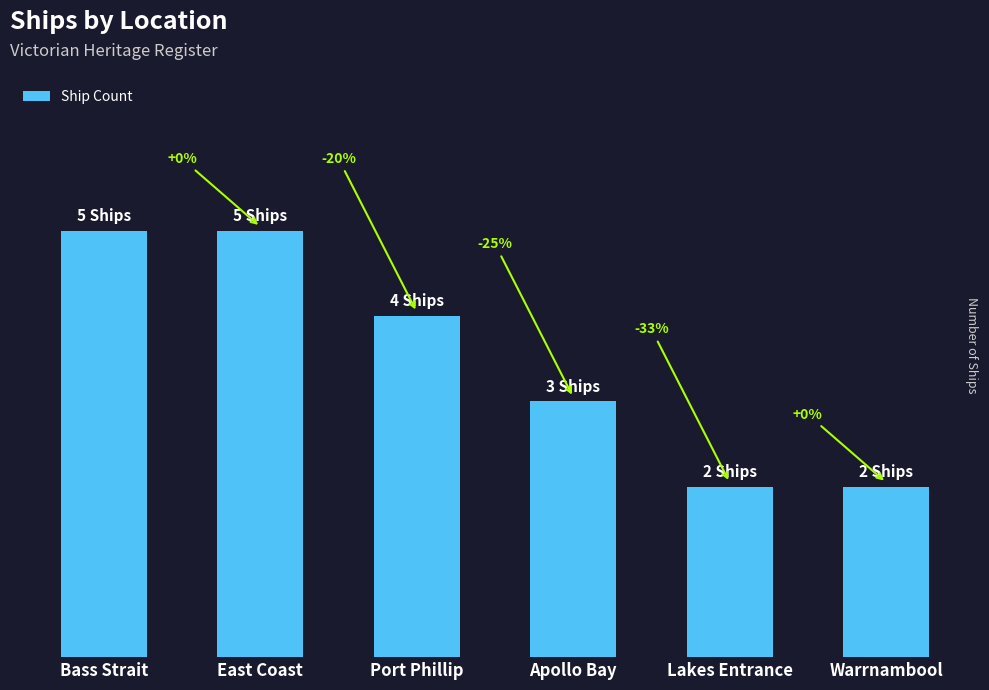

What is the maximum value shown in the chart?

5